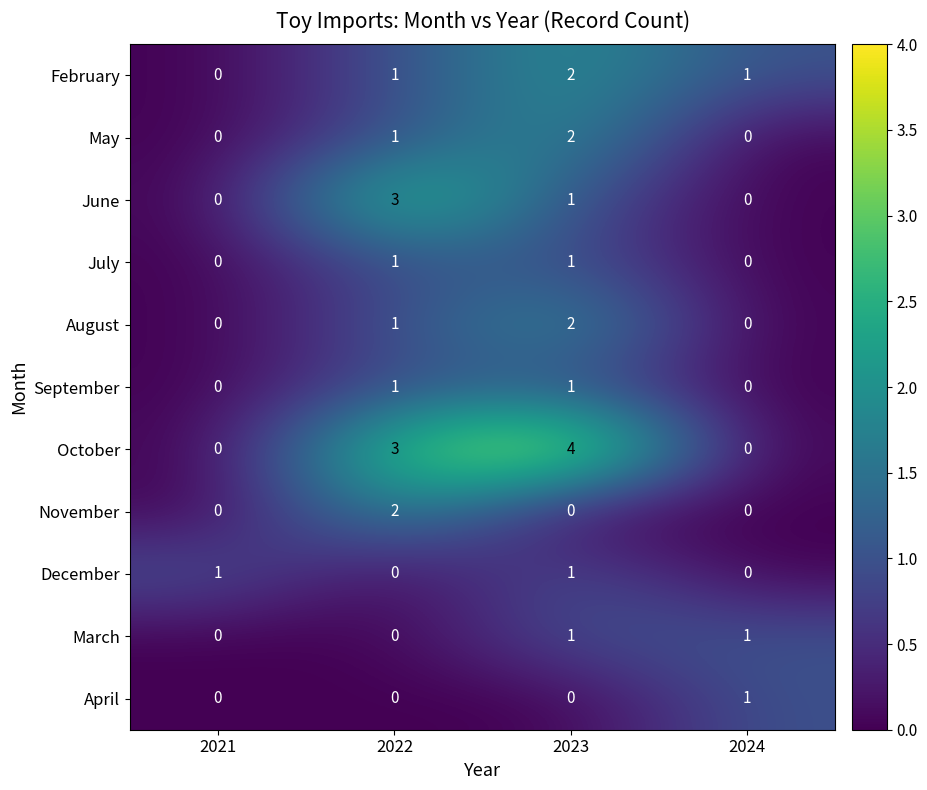

What is the sum of the October values at 2021 and 2022?

3